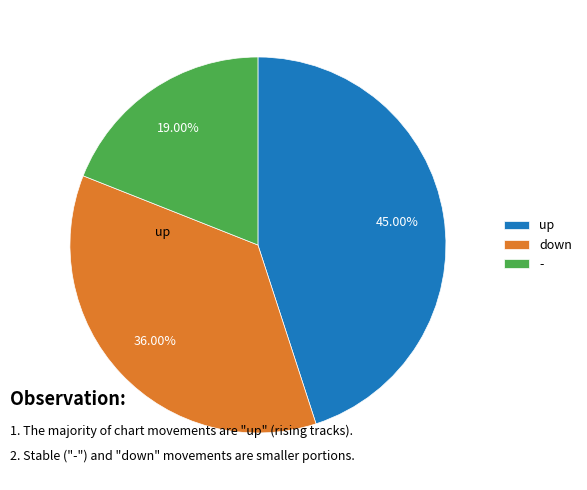

How many segments does this pie chart have?

3